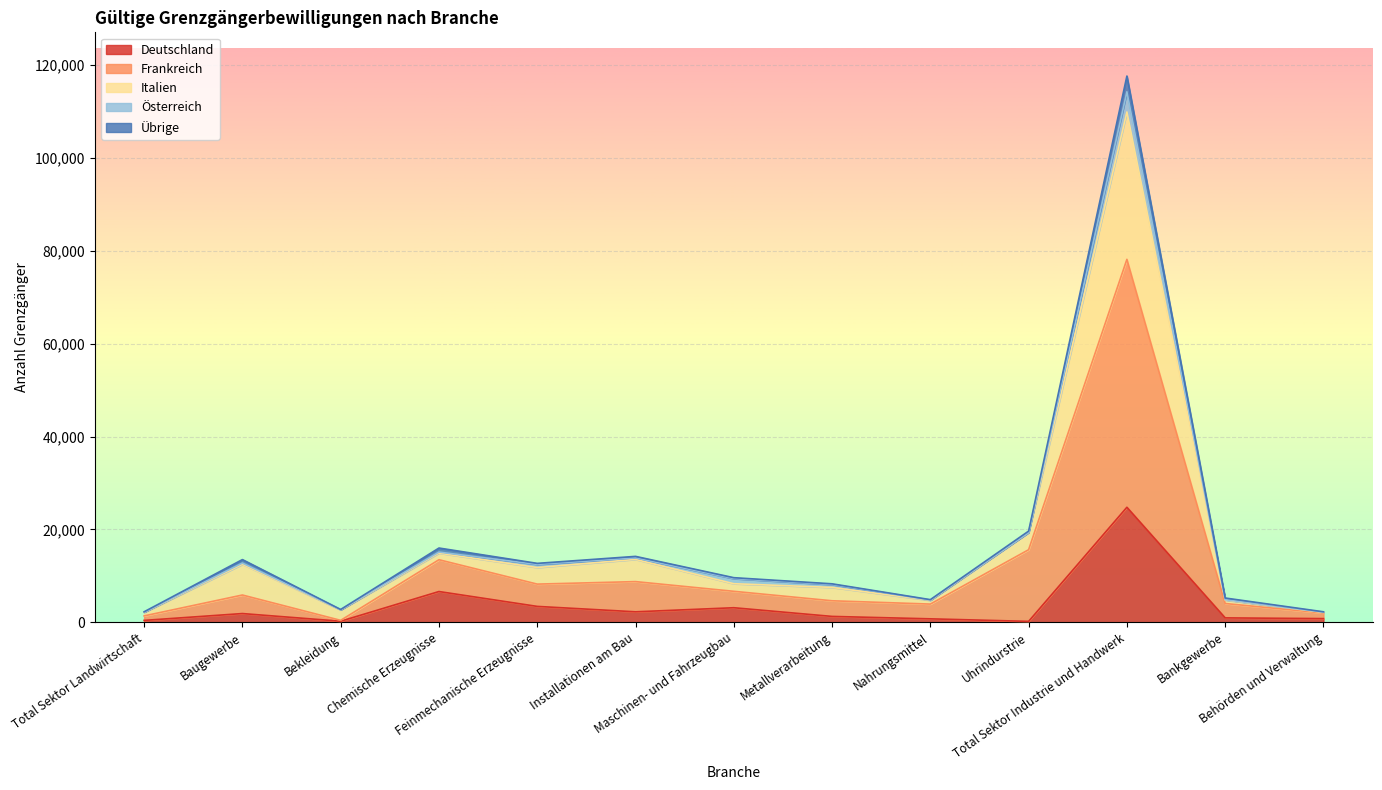

Which has a higher value, Installationen am Bau or Total Sektor Landwirtschaft?

Installationen am Bau